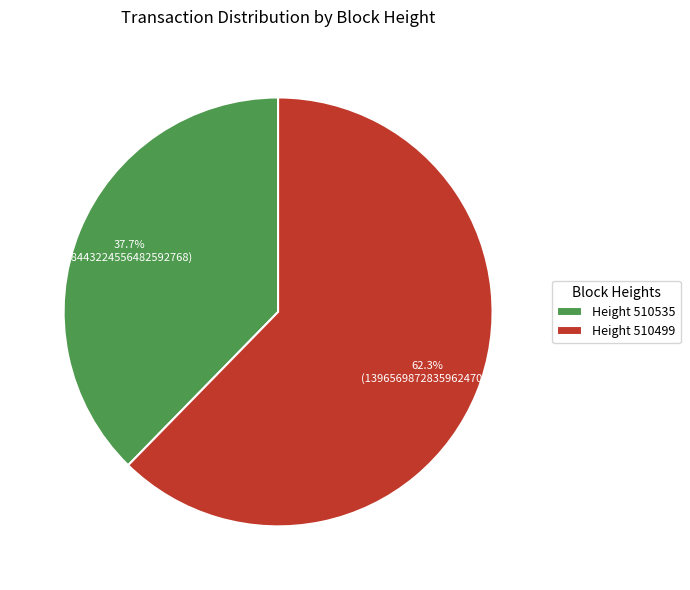

What percentage do Height 510499 and Height 510535 together represent?

100.0%